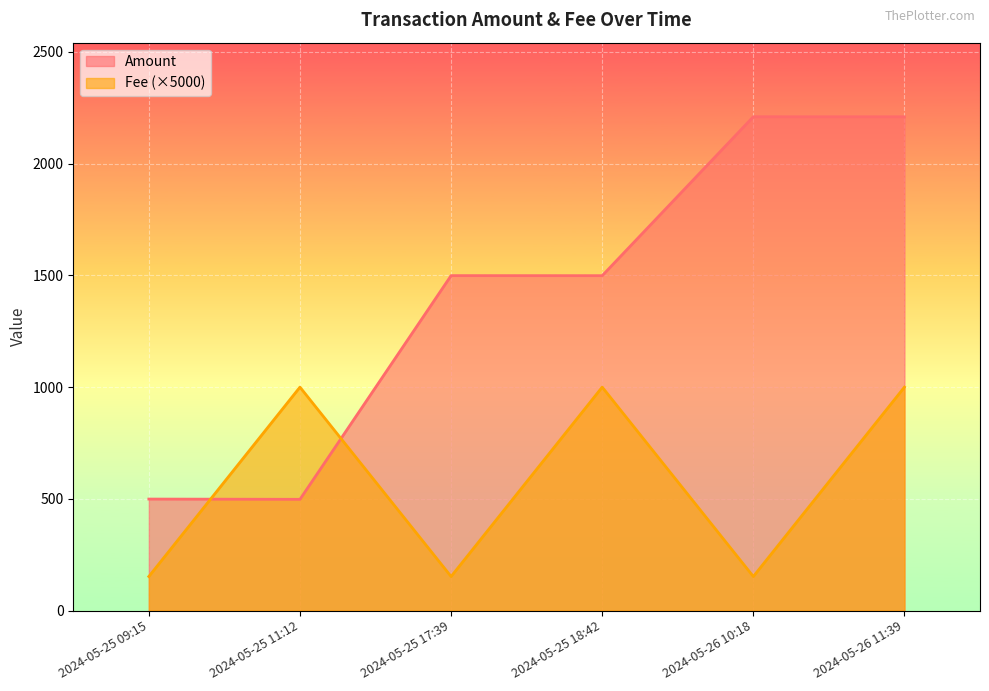

Reading left to right, transcribe all the data shown in this chart.

Amount: 2024-05-25 09:15=499.1	2024-05-25 11:12=497.9	2024-05-25 17:39=1499.1	2024-05-25 18:42=1498.9	2024-05-26 10:18=2210.1	2024-05-26 11:39=2209.9
Fee: 2024-05-25 09:15=152.5	2024-05-25 11:12=1000.0	2024-05-25 17:39=152.5	2024-05-25 18:42=1000.0	2024-05-26 10:18=152.5	2024-05-26 11:39=1000.0